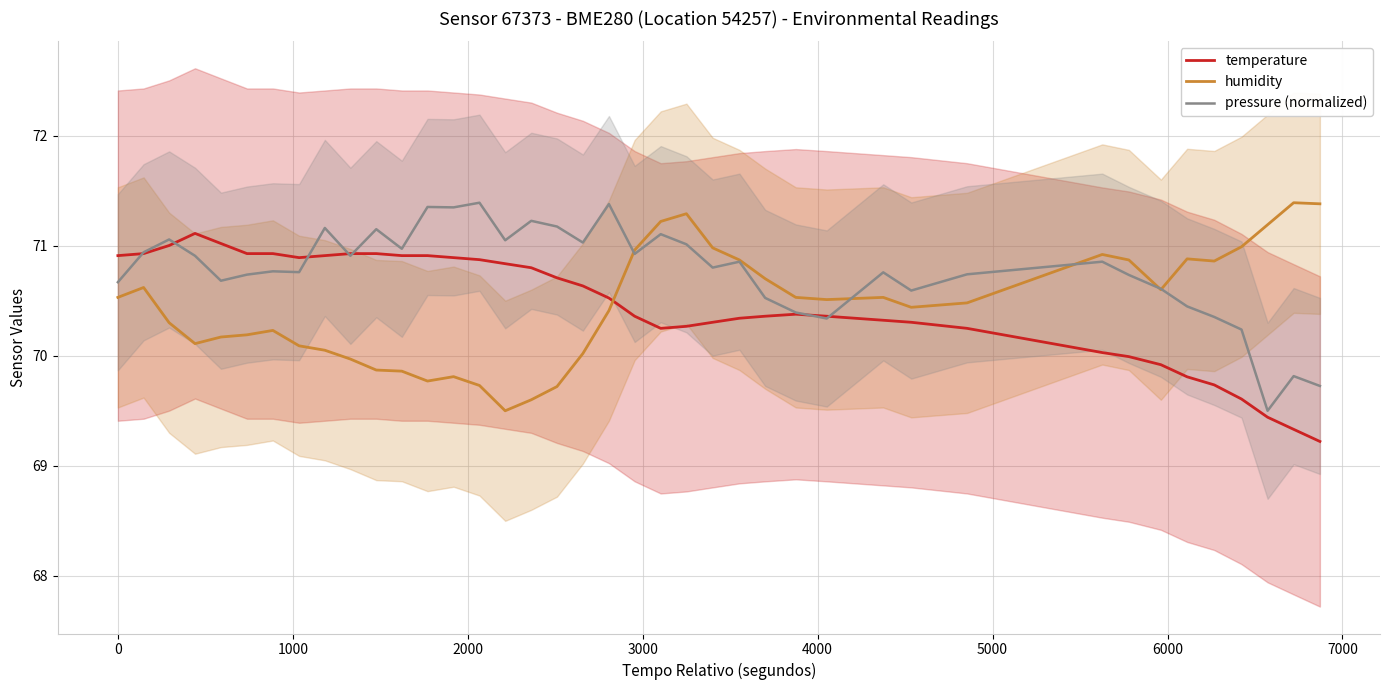

How many lines are shown in the chart?

3